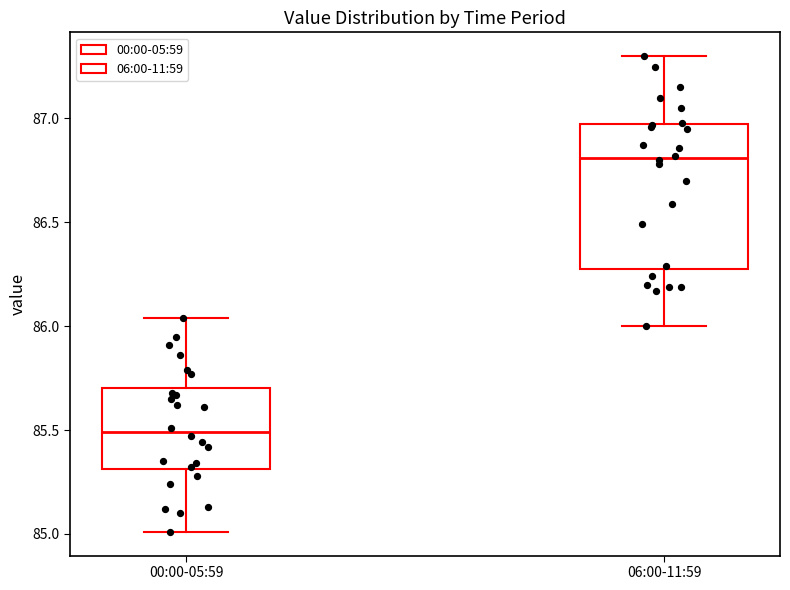

Which box is the tallest, from its lower edge to its upper edge?

06:00-11:59